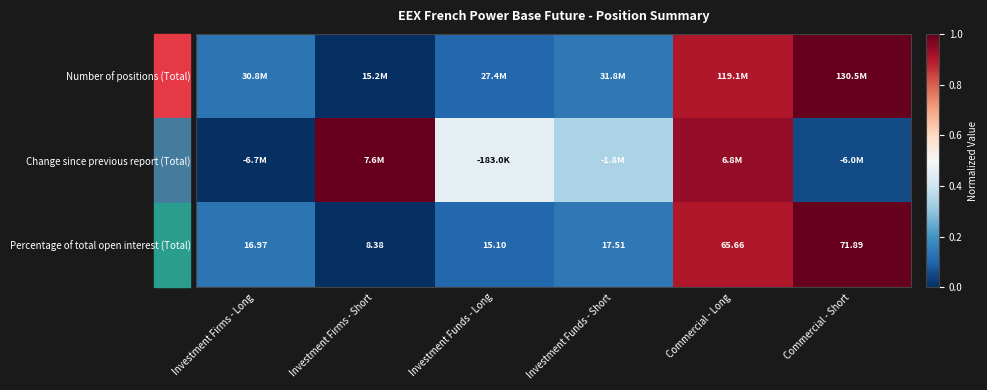

At which label is Percentage of total open interest (Total) closest to 40?

Investment Funds - Short